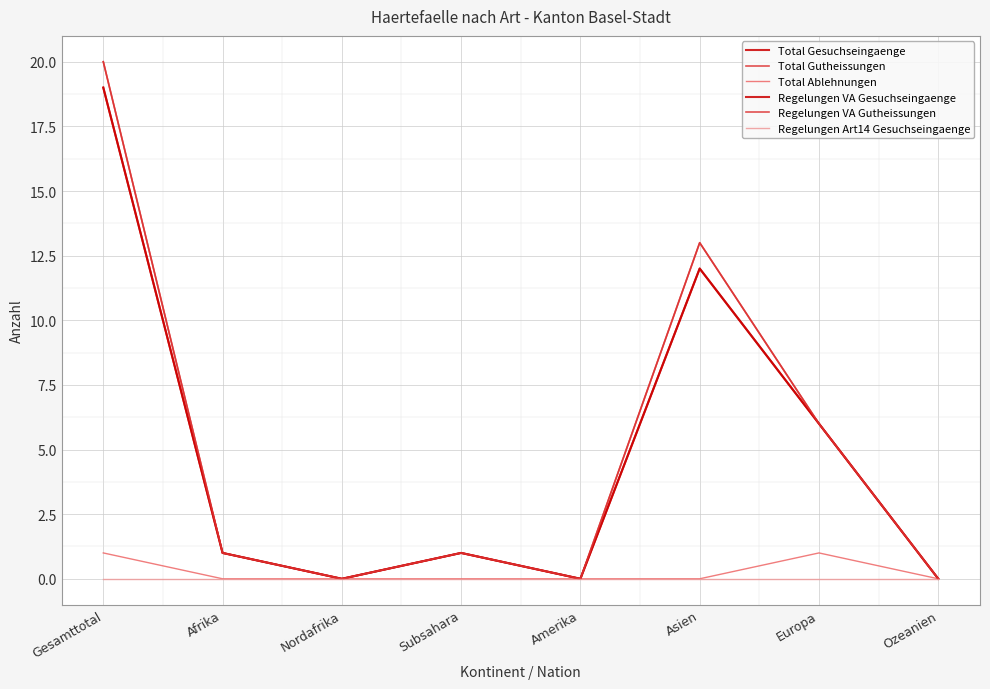

Does the chart have visible grid lines?

Yes